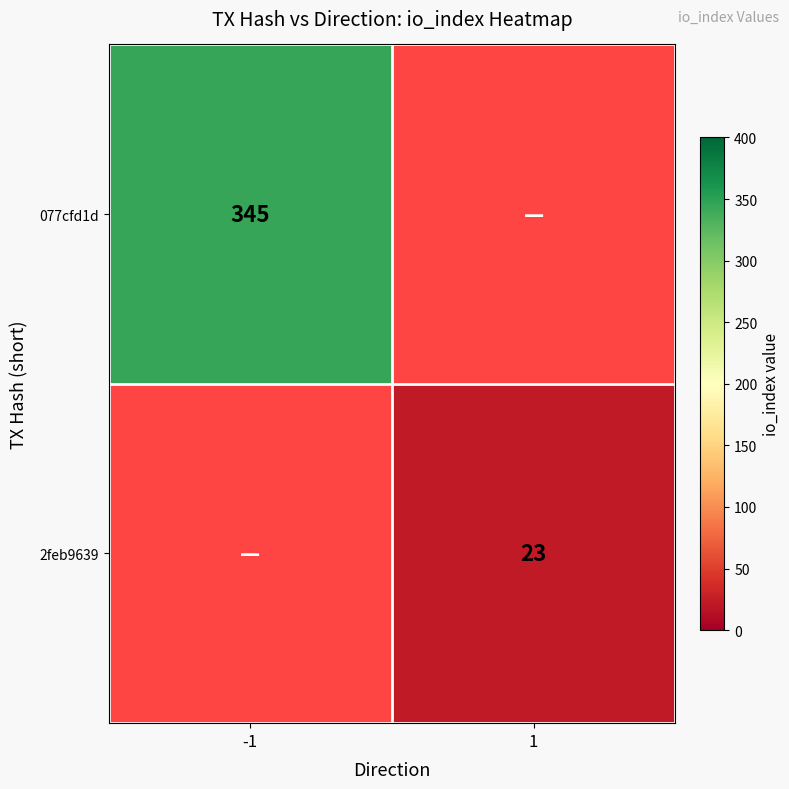

What is the smallest value displayed?

23.0